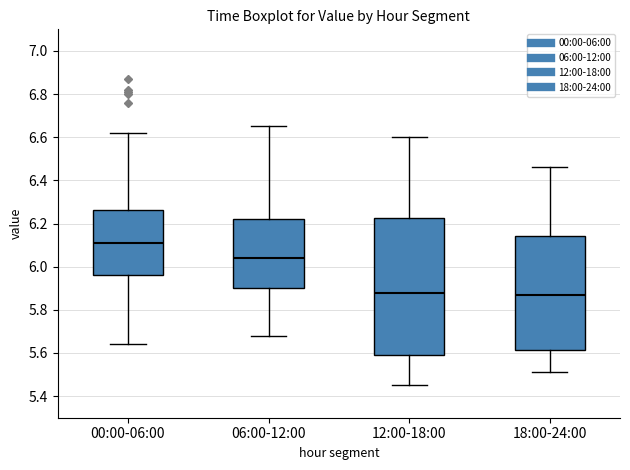

Which box has the highest median line?

00:00-06:00